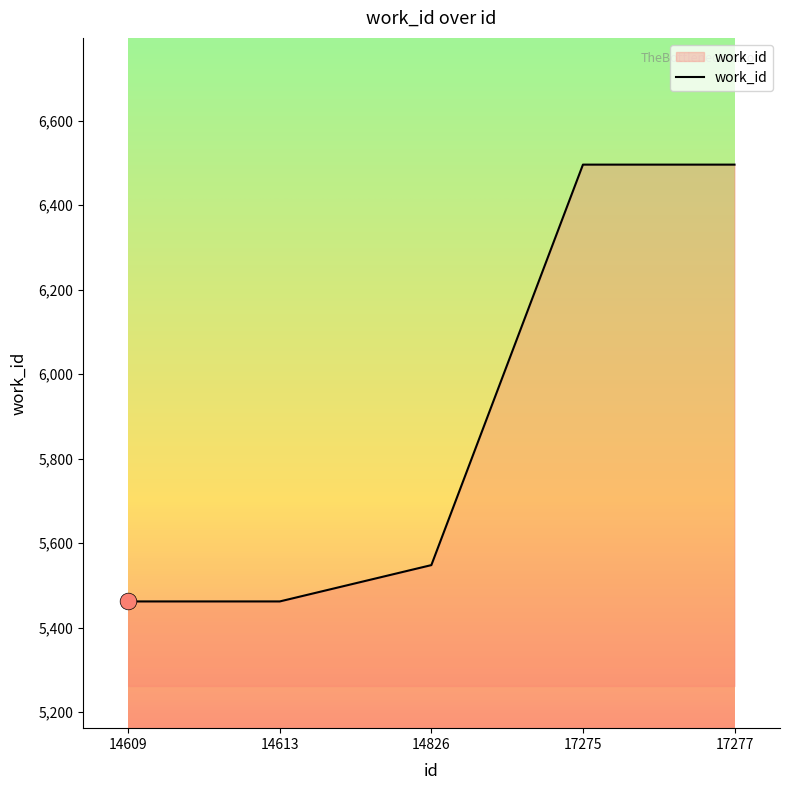

What is the greatest value displayed?

6496